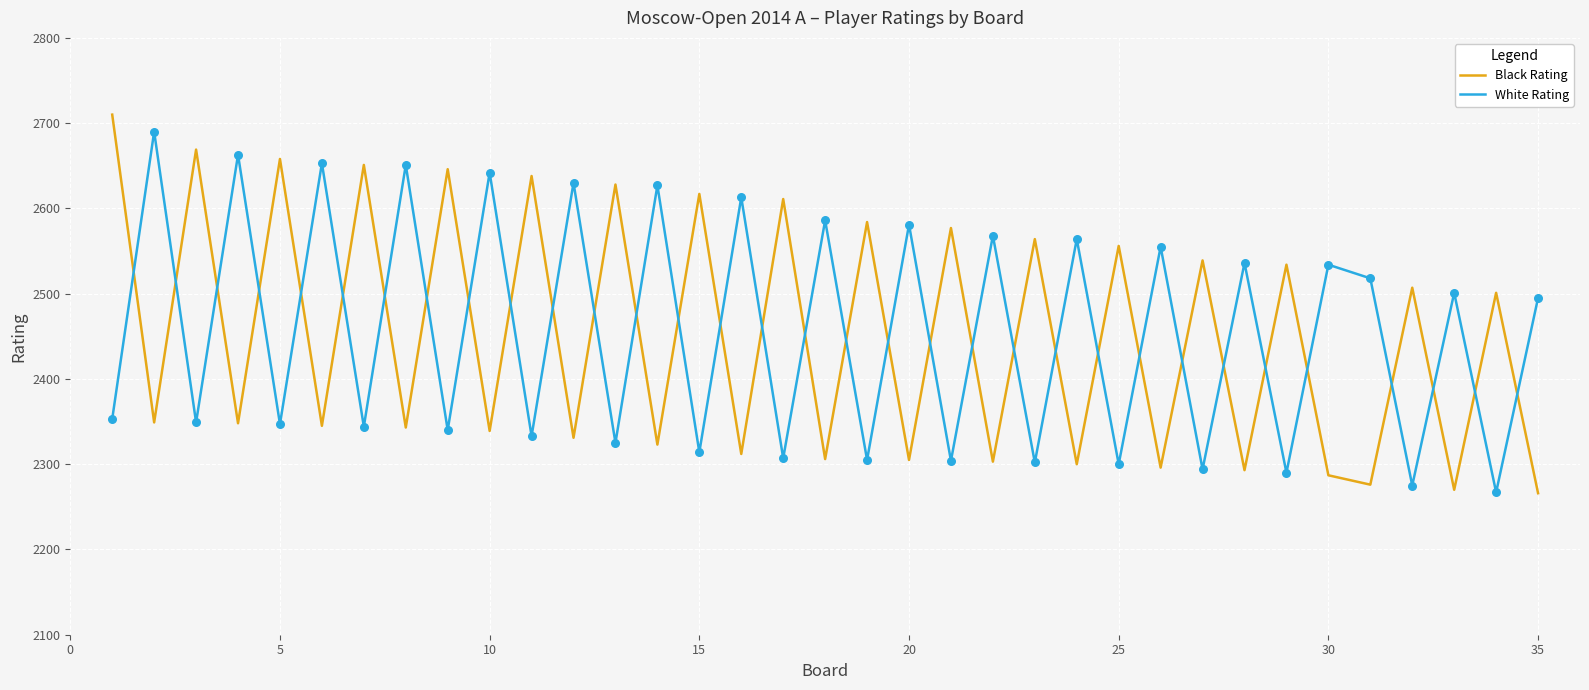

True or false: Black Rating and White Rating intersect in this chart.

True